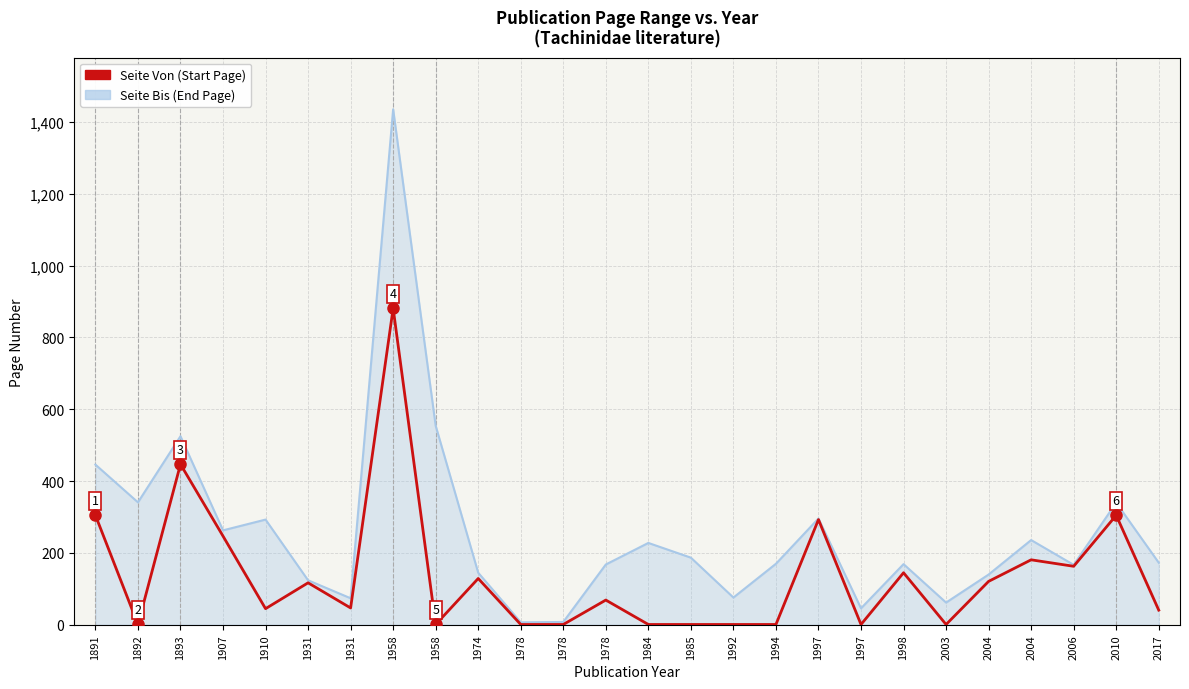

What is the difference between the Seite Bis (End Page) values at 2003 and 2006?

105